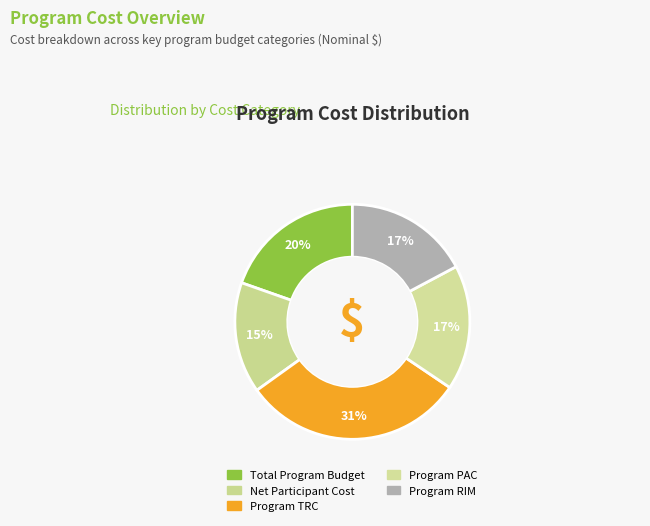

What percentage is the Program PAC slice, to the nearest percent?

17%